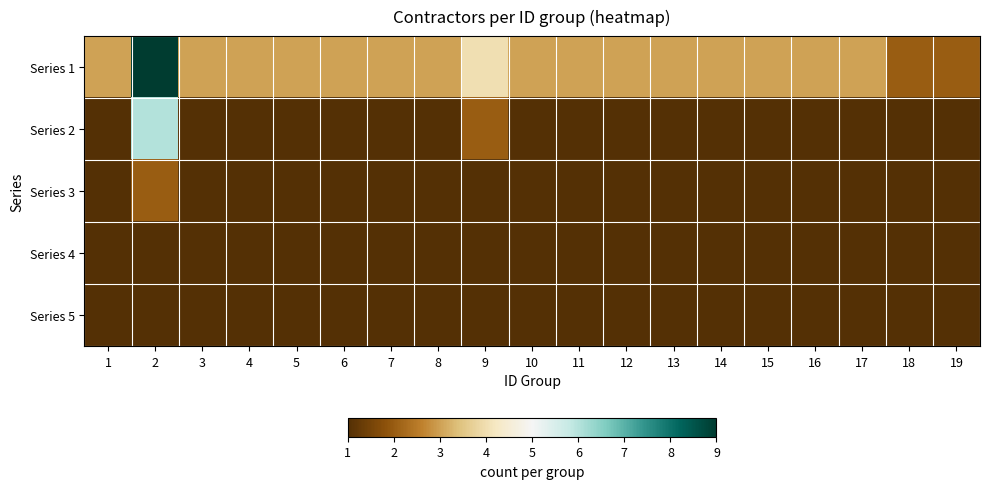

Reading right to left, what are all the values shown in this chart?

Series 1: 19=2	18=2	17=3	16=3	15=3	14=3	13=3	12=3	11=3	10=3	9=4	8=3	7=3	6=3	5=3	4=3	3=3	2=9	1=3
Series 2: 19=1	18=1	17=1	16=1	15=1	14=1	13=1	12=1	11=1	10=1	9=2	8=1	7=1	6=1	5=1	4=1	3=1	2=6	1=1
Series 3: 19=1	18=1	17=1	16=1	15=1	14=1	13=1	12=1	11=1	10=1	9=1	8=1	7=1	6=1	5=1	4=1	3=1	2=2	1=1
Series 4: 19=1	18=1	17=1	16=1	15=1	14=1	13=1	12=1	11=1	10=1	9=1	8=1	7=1	6=1	5=1	4=1	3=1	2=1	1=1
Series 5: 19=1	18=1	17=1	16=1	15=1	14=1	13=1	12=1	11=1	10=1	9=1	8=1	7=1	6=1	5=1	4=1	3=1	2=1	1=1